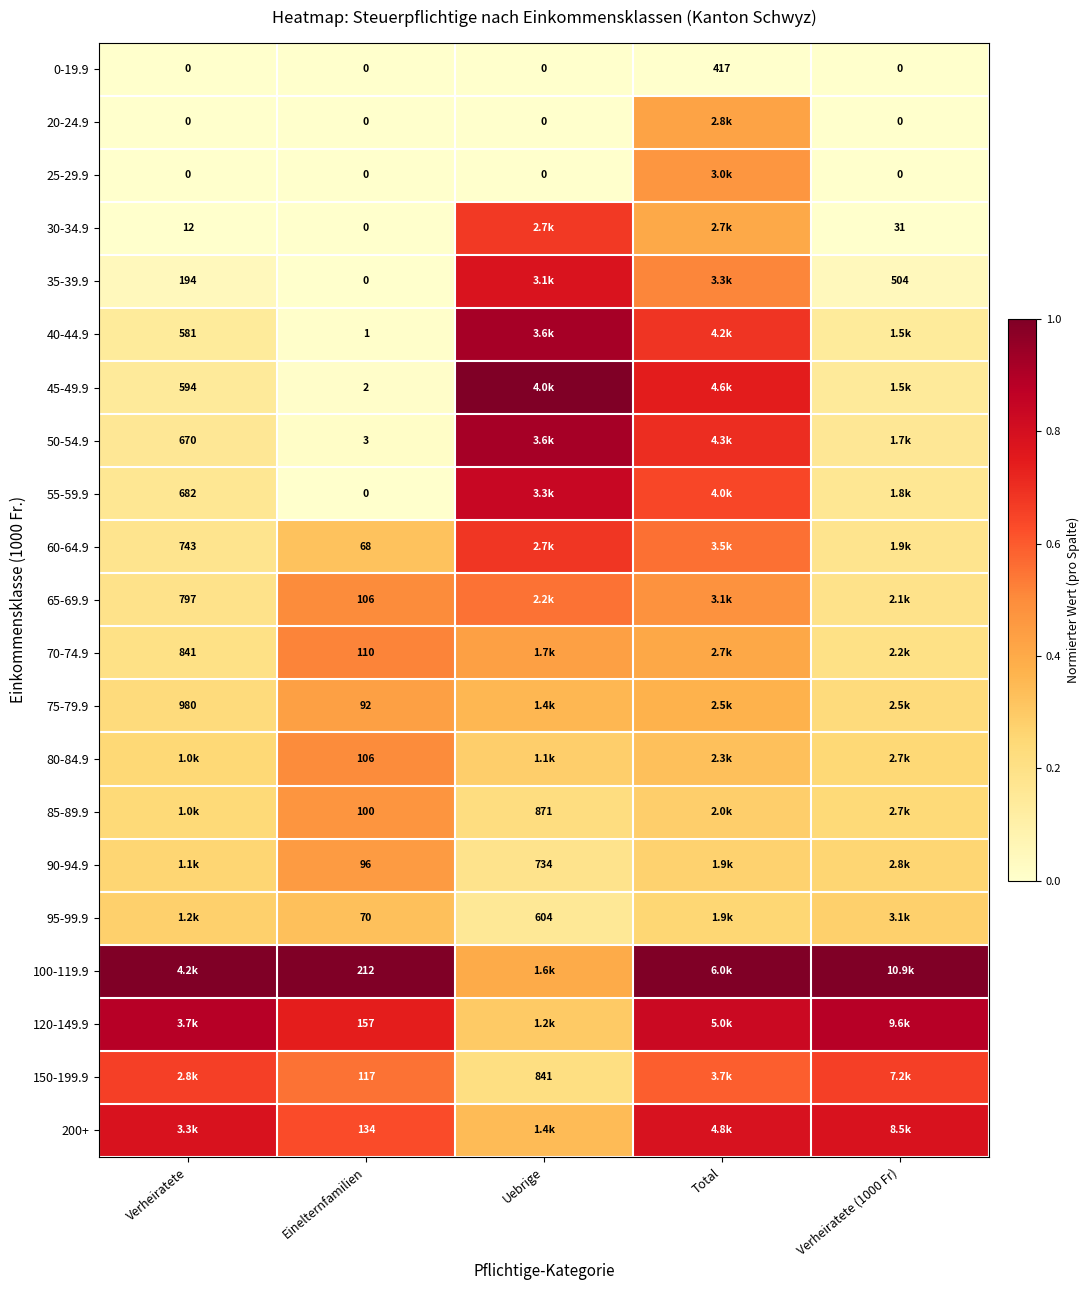

Is the value of 35-39.9 at Verheiratete (1000 Fr) greater than the value of 75-79.9 at Einelternfamilien?

Yes